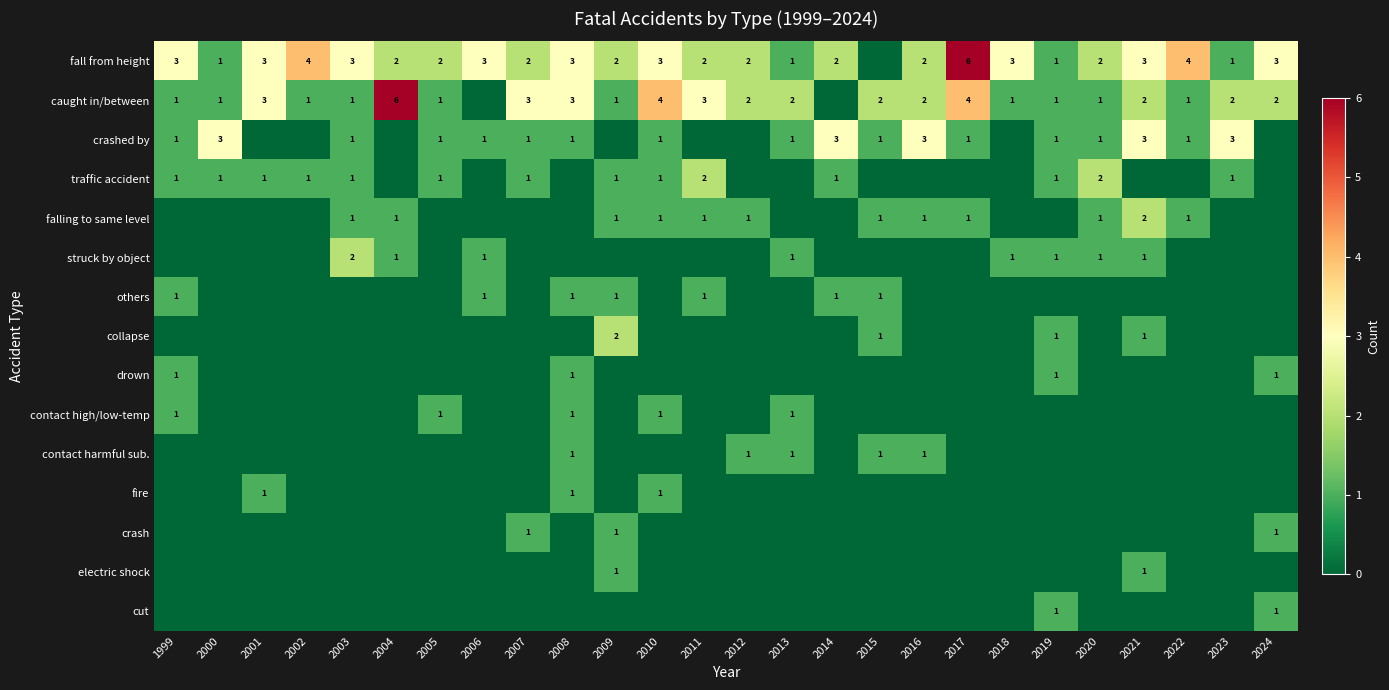

At which category is the sum across all series the highest?

2021